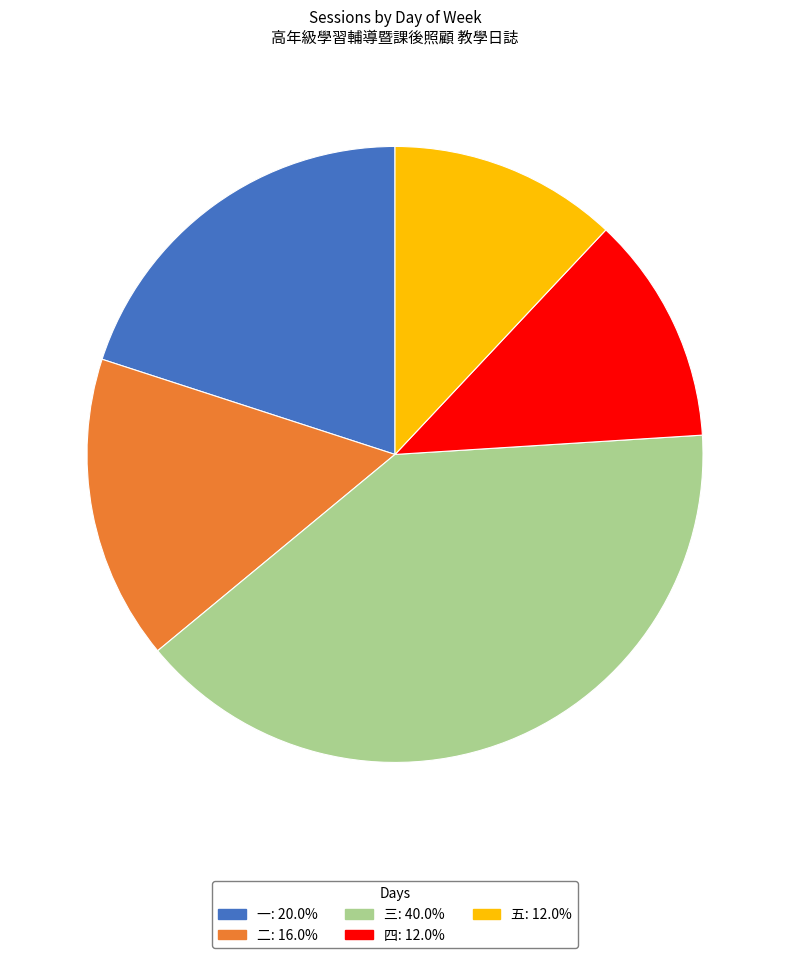

Combined, do 三 and 二 account for over 50%?

Yes